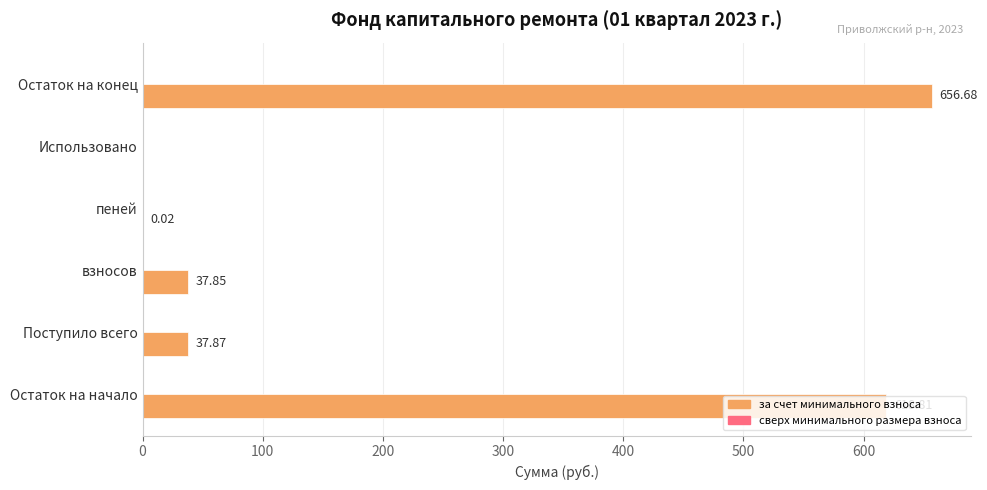

Where is the data nearest to the value 328?

Поступило всего